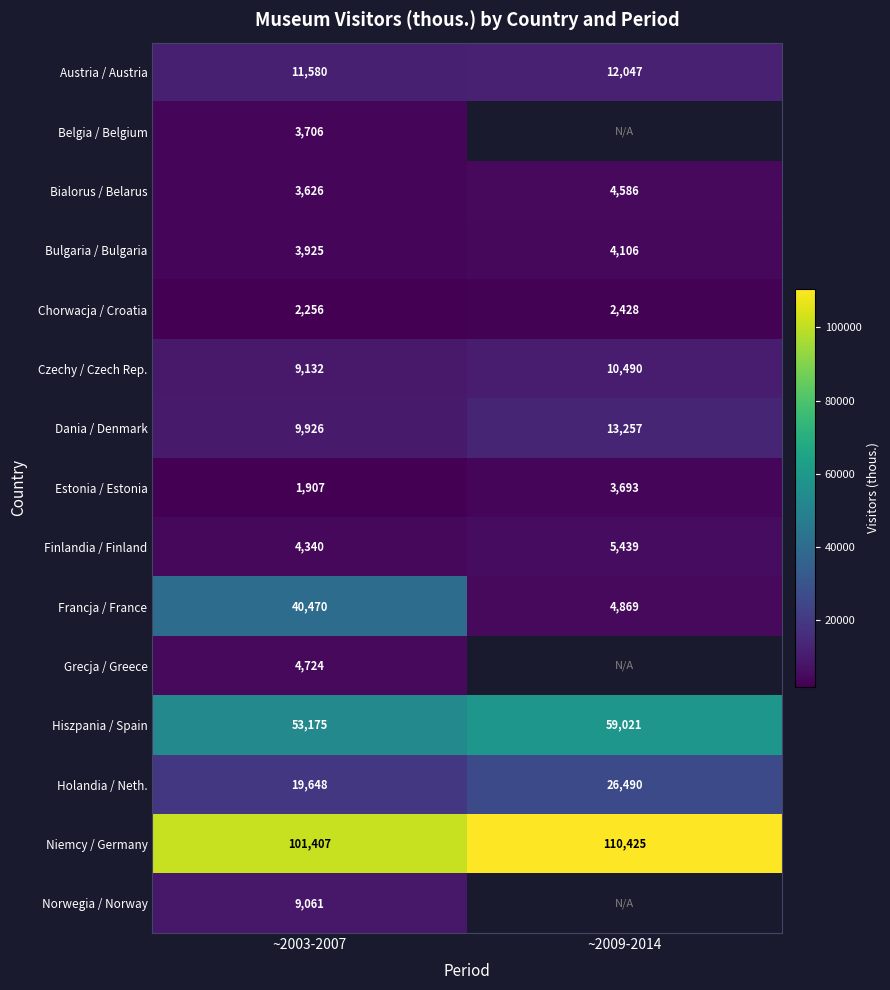

Is it true that Czechy / Czech Rep. equals 2512.3 at ~2003-2007?

False